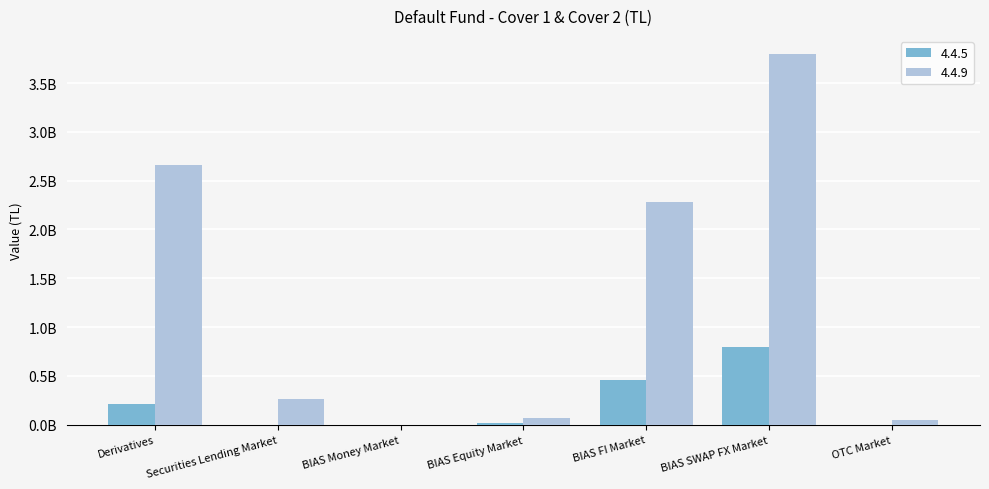

At which label does 4.4.9 first exceed 267827609?

Derivatives